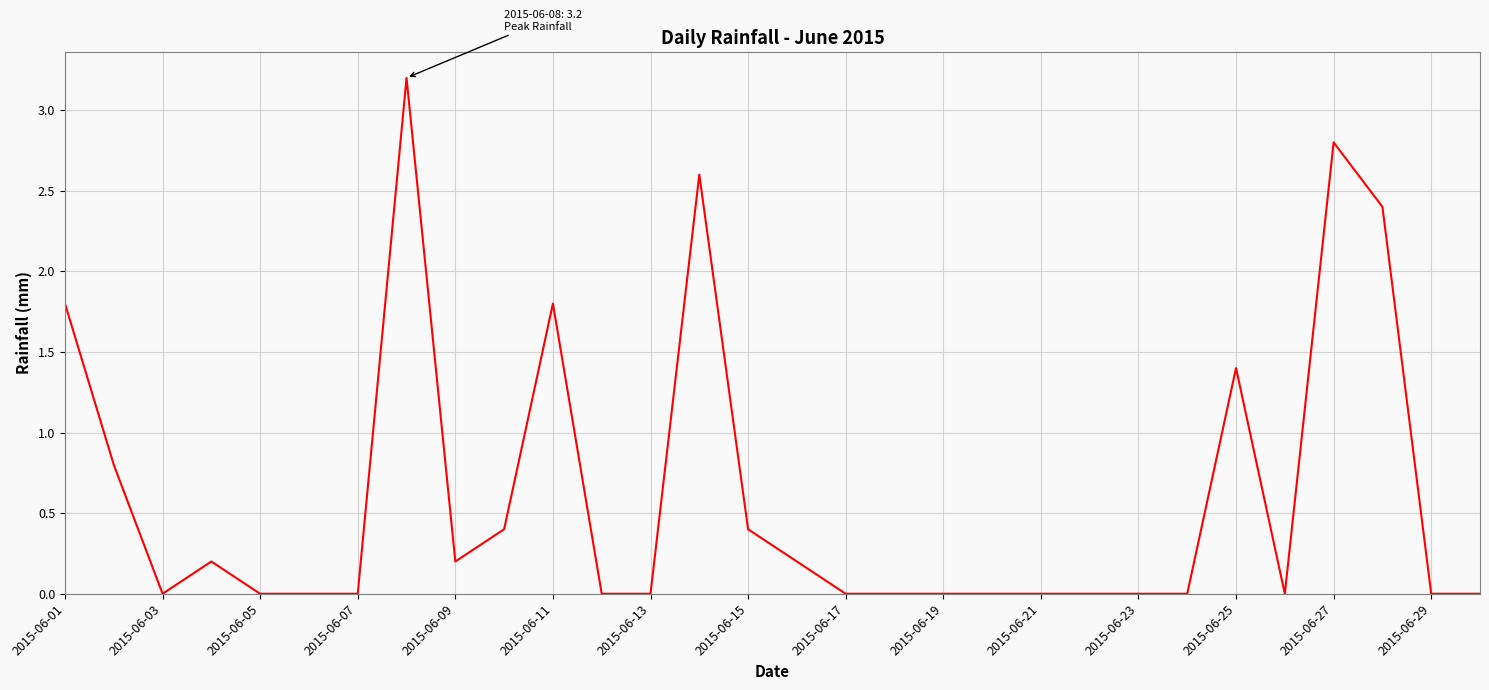

What is the greatest value displayed?

3.2